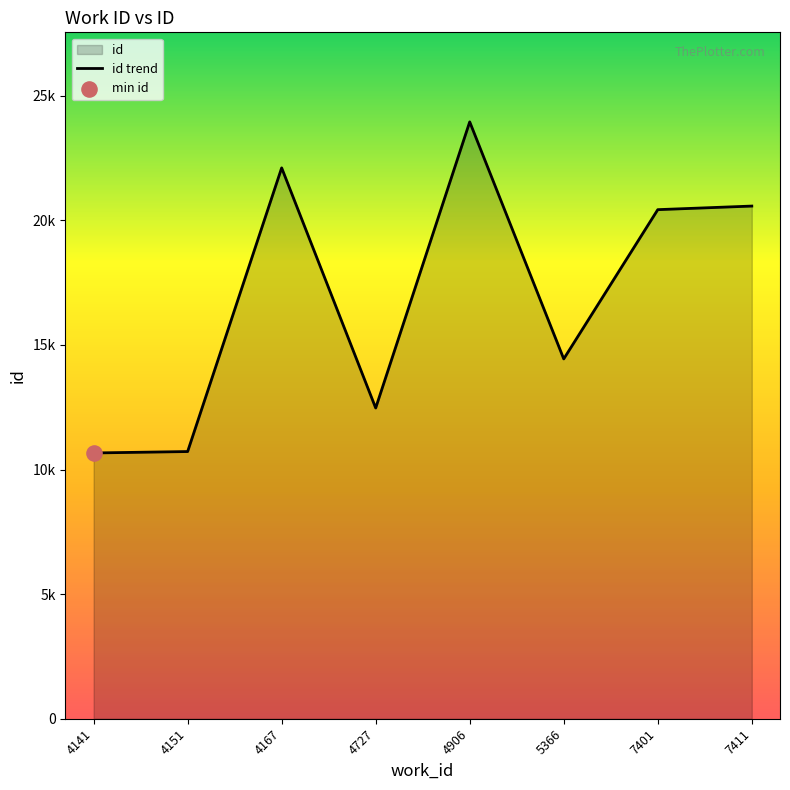

What is the change in value from 4167 to 4727?

-9637